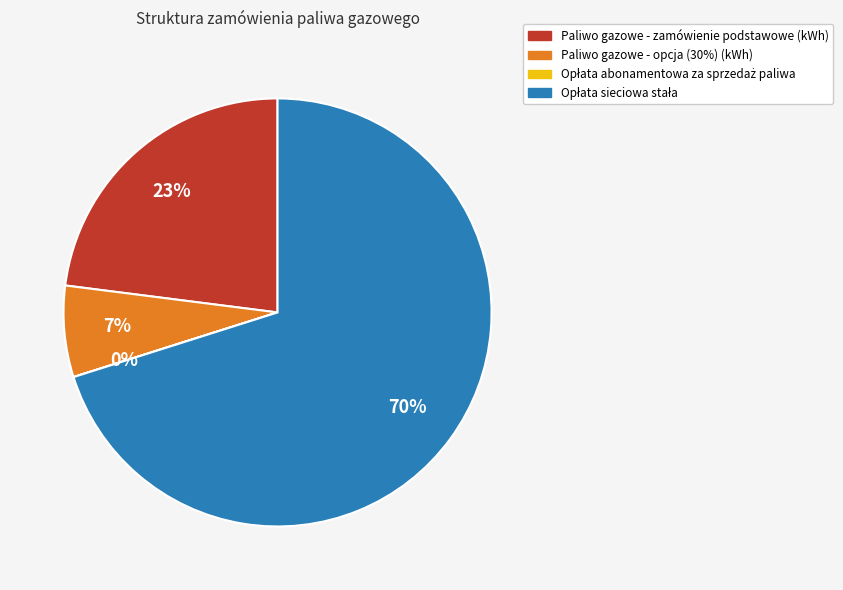

To the nearest percent, what is the difference between the largest and smallest slice percentages?

70%